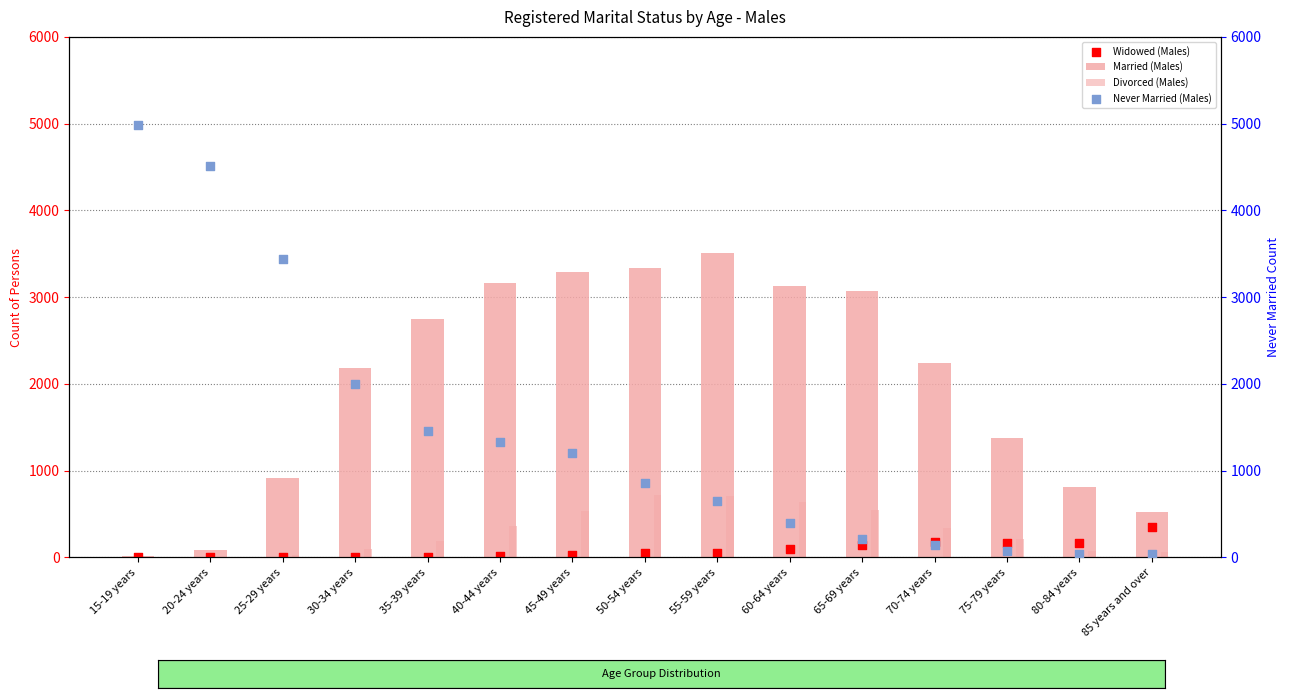

Is the value of Divorced (Males) at 40-44 years greater than the value of Widowed (Males) at 35-39 years?

Yes